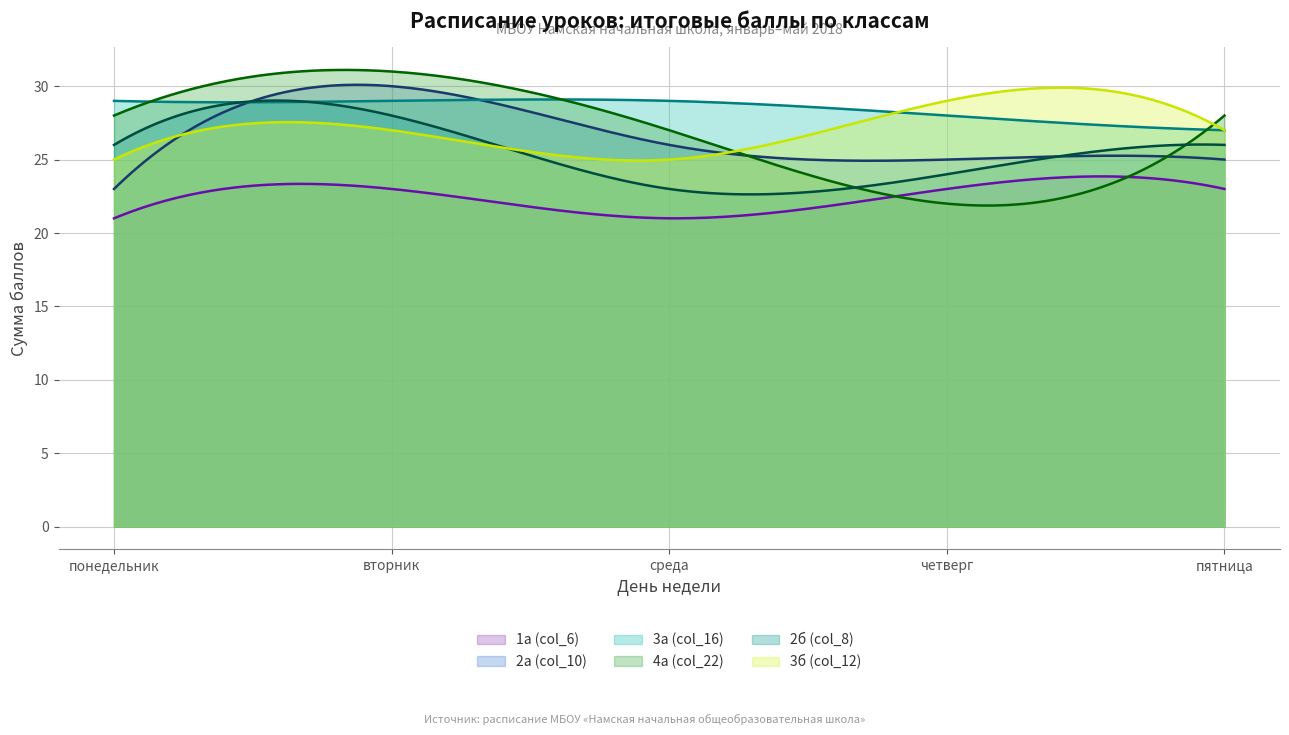

What is the value of the 2а (col_10) point at the 3rd from the left?

26